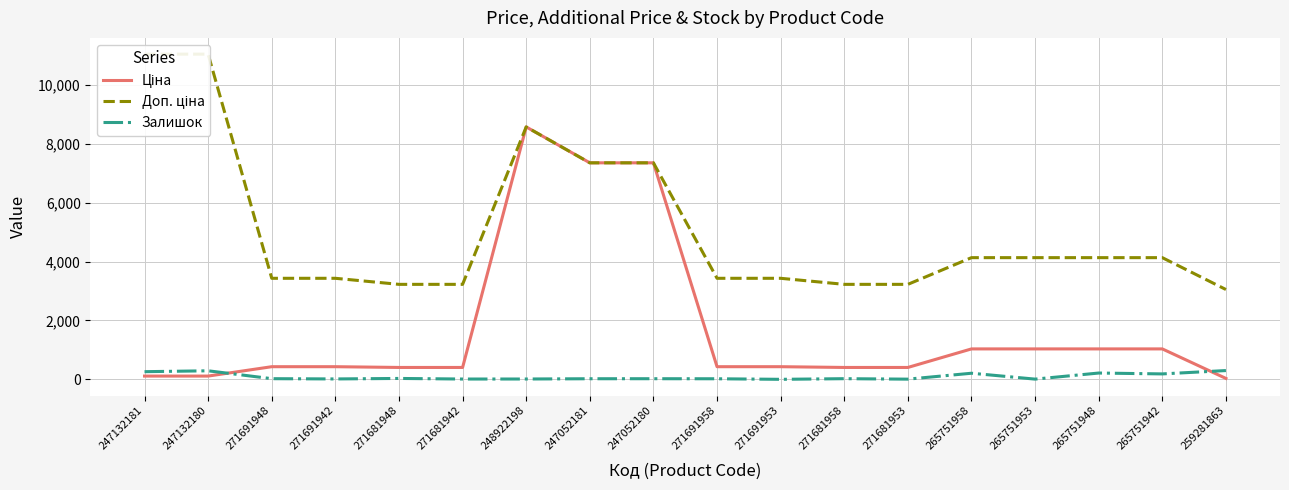

What is the difference between the highest and lowest values at 259281863?

3022.5